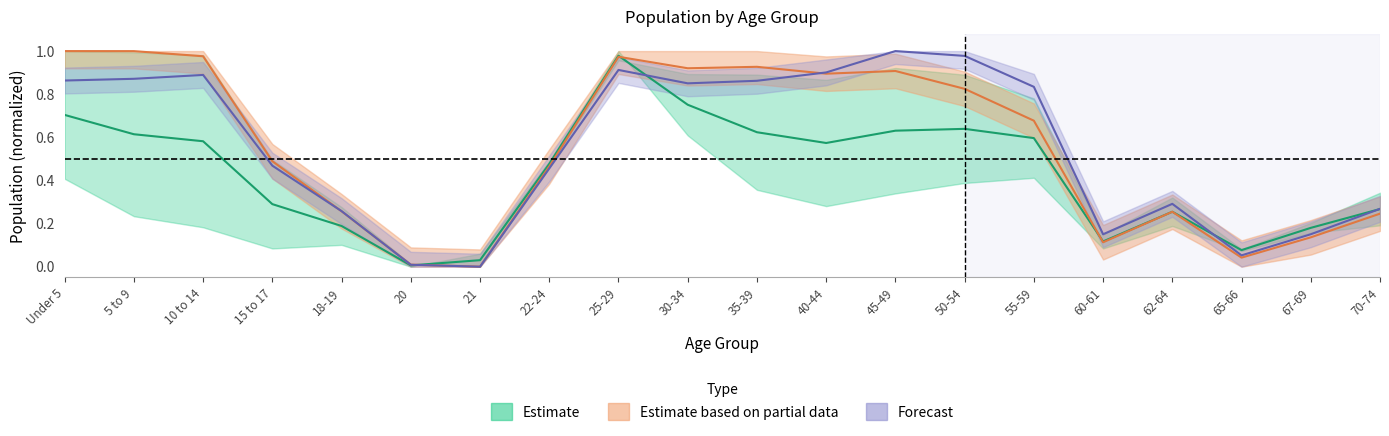

What is the value of the Maricopa County point at the 8th from the left?

0.5